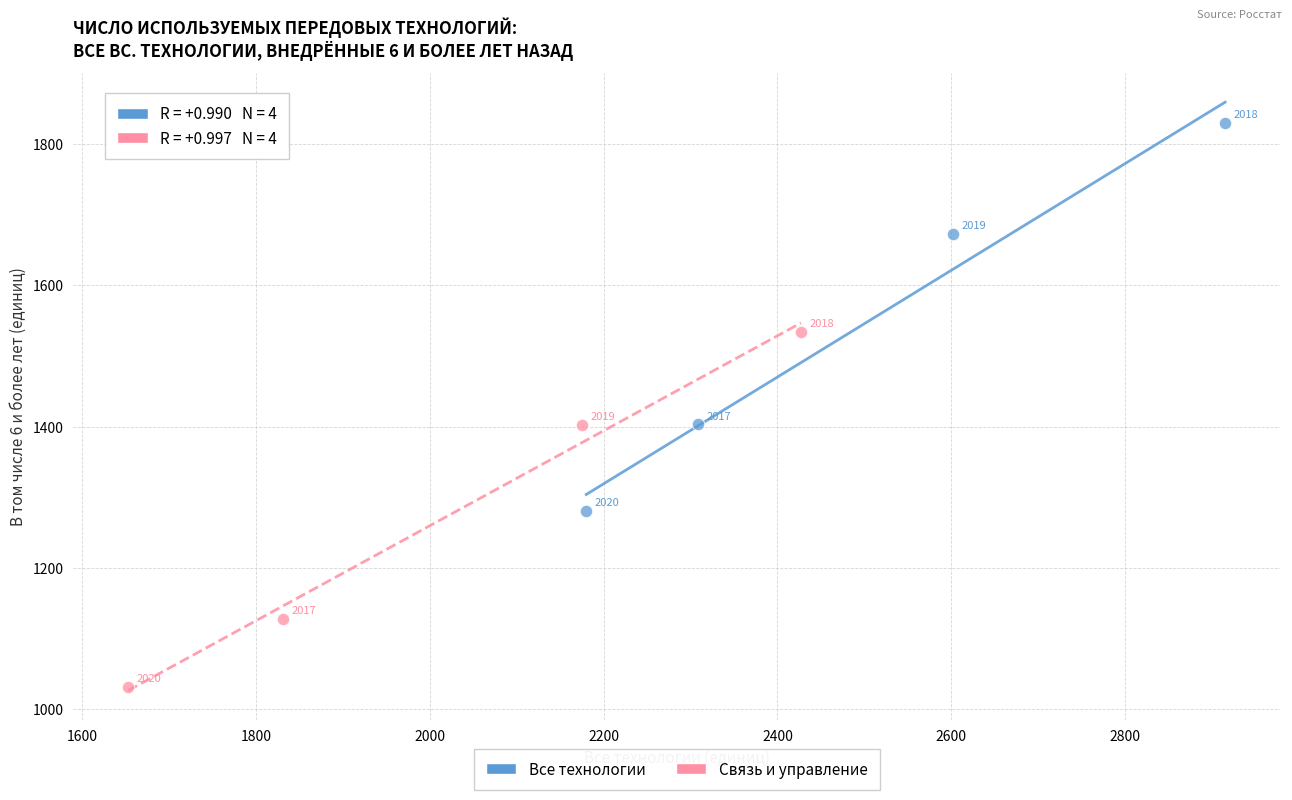

Which series has the largest Y range (max minus min)?

Все технологии